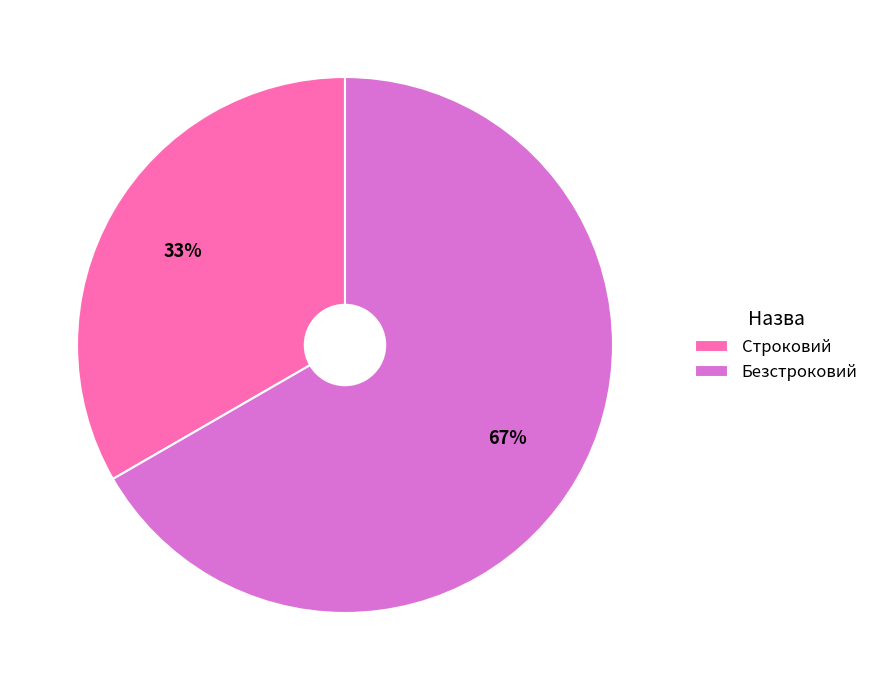

Is there any slice that represents more than half of the pie?

Yes